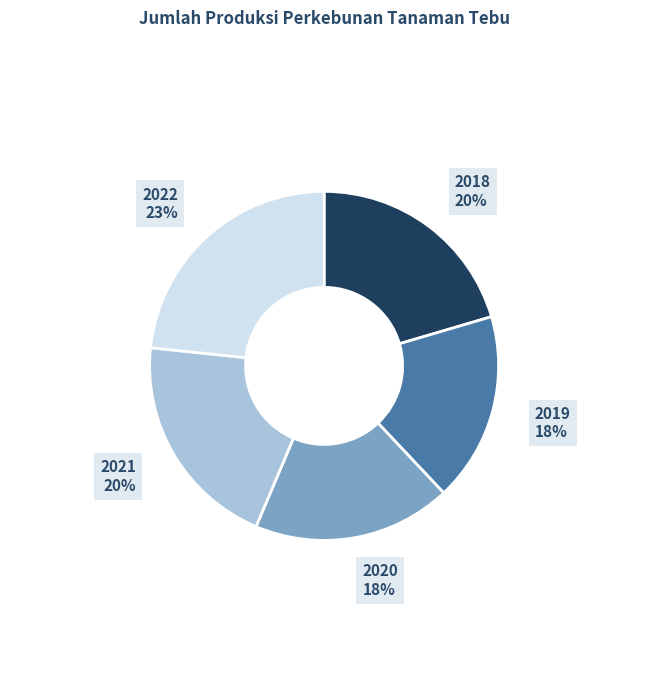

Is there any slice that represents more than half of the pie?

No